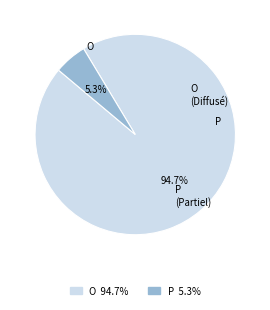

Is there any slice that represents more than half of the pie?

Yes